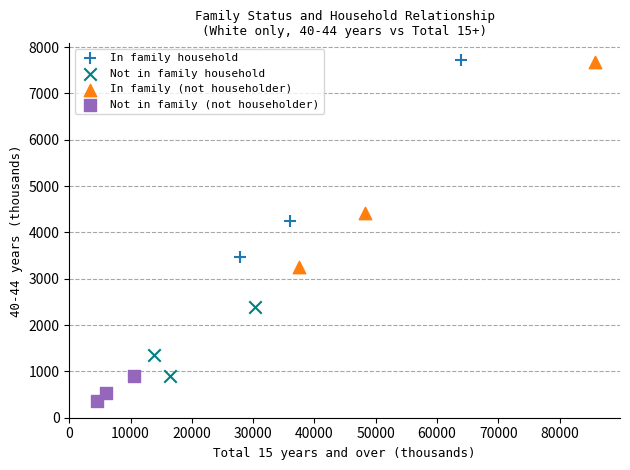

Which series reaches the minimum Y coordinate?

Not in family (not householder)